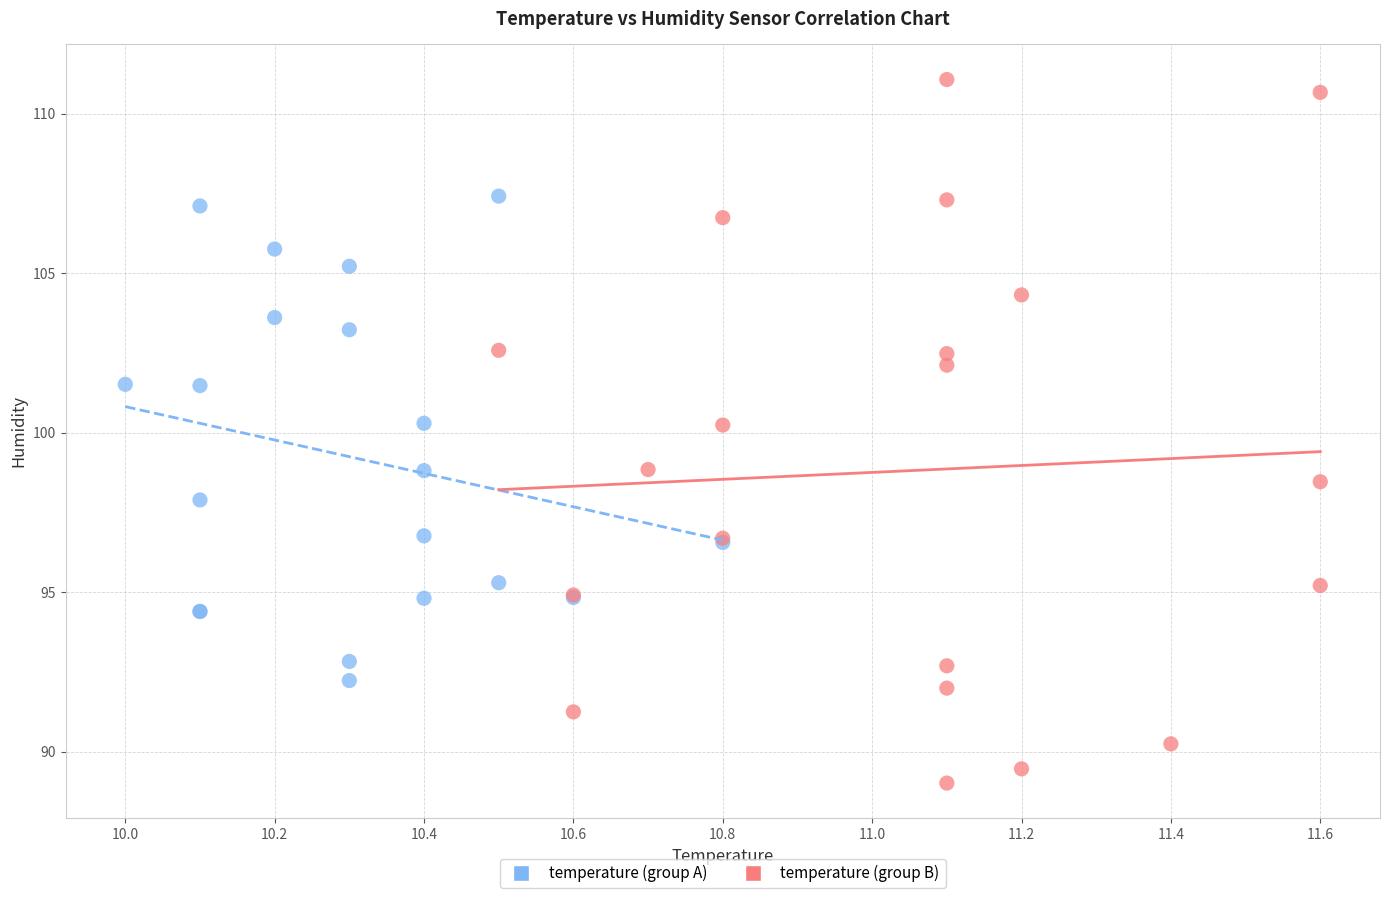

Which series contains the highest Y value?

temperature (group B)